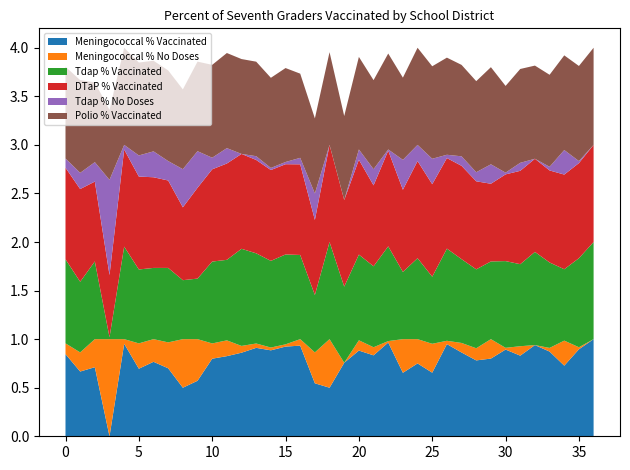

Reading left to right, extract all data points from this chart.

Meningococcal % Vaccinated: Statewide=0.8	A.C.G.C.=0.7	ACADEMIA CESAR CHAVEZ=0.7	ACHIEVE LANGUAGE=0.0	ADA-BORUP WEST=1.0	ADRIAN=0.7	AFSA=0.8	AGAMIM CLASSICAL=0.7	AIM ACADEMY=0.5	AITKIN=0.6	ALBANY=0.8	ALBERT LEA=0.8	ALDEN=0.9	ALEXANDRIA=0.9	ANNANDALE=0.9	ANOKA-HENNEPIN=0.9	ARCADIA=0.9	ART AND SCIENCE=0.5	ASHBY=0.5	ASPEN ACADEMY=0.8	Athlos Leadership=0.9	AURORA WAASAKONE=0.8	AUSTIN=1.0	AVALON SCHOOL=0.7	BADGER=0.8	BAGLEY=0.7	BARNESVILLE=0.9	BARNUM=0.9	BATTLE LAKE=0.8	BDOTE LEARNING=0.8	BEACON ACADEMY=0.9	BECKER=0.8	BELGRADE-BROOTEN=0.9	BELLE PLAINE=0.9	BEMIDJI=0.7	BENSON=0.9	BENTON STEARNS=1.0
Meningococcal % No Doses: Statewide=0.1	A.C.G.C.=0.2	ACADEMIA CESAR CHAVEZ=0.3	ACHIEVE LANGUAGE=1.0	ADA-BORUP WEST=0.0	ADRIAN=0.3	AFSA=0.2	AGAMIM CLASSICAL=0.3	AIM ACADEMY=0.5	AITKIN=0.4	ALBANY=0.2	ALBERT LEA=0.2	ALDEN=0.1	ALEXANDRIA=0.0	ANNANDALE=0.0	ANOKA-HENNEPIN=0.0	ARCADIA=0.1	ART AND SCIENCE=0.3	ASHBY=0.5	ASPEN ACADEMY=0.0	Athlos Leadership=0.1	AURORA WAASAKONE=0.1	AUSTIN=0.0	AVALON SCHOOL=0.3	BADGER=0.2	BAGLEY=0.3	BARNESVILLE=0.0	BARNUM=0.1	BATTLE LAKE=0.1	BDOTE LEARNING=0.2	BEACON ACADEMY=0.0	BECKER=0.1	BELGRADE-BROOTEN=0.0	BELLE PLAINE=0.0	BEMIDJI=0.3	BENSON=0.0	BENTON STEARNS=0.0
Tdap % Vaccinated: Statewide=0.9	A.C.G.C.=0.7	ACADEMIA CESAR CHAVEZ=0.8	ACHIEVE LANGUAGE=0.0	ADA-BORUP WEST=1.0	ADRIAN=0.8	AFSA=0.7	AGAMIM CLASSICAL=0.8	AIM ACADEMY=0.6	AITKIN=0.6	ALBANY=0.8	ALBERT LEA=0.8	ALDEN=1.0	ALEXANDRIA=0.9	ANNANDALE=0.9	ANOKA-HENNEPIN=0.9	ARCADIA=0.9	ART AND SCIENCE=0.6	ASHBY=1.0	ASPEN ACADEMY=0.8	Athlos Leadership=0.9	AURORA WAASAKONE=0.8	AUSTIN=1.0	AVALON SCHOOL=0.7	BADGER=0.8	BAGLEY=0.7	BARNESVILLE=0.9	BARNUM=0.9	BATTLE LAKE=0.8	BDOTE LEARNING=0.8	BEACON ACADEMY=0.9	BECKER=0.8	BELGRADE-BROOTEN=1.0	BELLE PLAINE=0.9	BEMIDJI=0.7	BENSON=0.9	BENTON STEARNS=1.0
DTaP % Vaccinated: Statewide=0.9	A.C.G.C.=1.0	ACADEMIA CESAR CHAVEZ=0.8	ACHIEVE LANGUAGE=0.6	ADA-BORUP WEST=1.0	ADRIAN=1.0	AFSA=0.9	AGAMIM CLASSICAL=0.9	AIM ACADEMY=0.8	AITKIN=0.9	ALBANY=0.9	ALBERT LEA=1.0	ALDEN=1.0	ALEXANDRIA=1.0	ANNANDALE=0.9	ANOKA-HENNEPIN=0.9	ARCADIA=0.9	ART AND SCIENCE=0.8	ASHBY=1.0	ASPEN ACADEMY=0.9	Athlos Leadership=1.0	AURORA WAASAKONE=0.8	AUSTIN=1.0	AVALON SCHOOL=0.8	BADGER=1.0	BAGLEY=1.0	BARNESVILLE=0.9	BARNUM=1.0	BATTLE LAKE=0.9	BDOTE LEARNING=0.8	BEACON ACADEMY=0.9	BECKER=1.0	BELGRADE-BROOTEN=1.0	BELLE PLAINE=0.9	BEMIDJI=1.0	BENSON=1.0	BENTON STEARNS=1.0
Tdap % No Doses: Statewide=0.1	A.C.G.C.=0.2	ACADEMIA CESAR CHAVEZ=0.2	ACHIEVE LANGUAGE=1.0	ADA-BORUP WEST=0.0	ADRIAN=0.2	AFSA=0.3	AGAMIM CLASSICAL=0.2	AIM ACADEMY=0.4	AITKIN=0.4	ALBANY=0.1	ALBERT LEA=0.2	ALDEN=0.0	ALEXANDRIA=0.0	ANNANDALE=0.0	ANOKA-HENNEPIN=0.0	ARCADIA=0.1	ART AND SCIENCE=0.3	ASHBY=0.0	ASPEN ACADEMY=0.0	Athlos Leadership=0.1	AURORA WAASAKONE=0.2	AUSTIN=0.0	AVALON SCHOOL=0.3	BADGER=0.2	BAGLEY=0.3	BARNESVILLE=0.0	BARNUM=0.1	BATTLE LAKE=0.1	BDOTE LEARNING=0.2	BEACON ACADEMY=0.0	BECKER=0.1	BELGRADE-BROOTEN=0.0	BELLE PLAINE=0.0	BEMIDJI=0.3	BENSON=0.0	BENTON STEARNS=0.0
Polio % Vaccinated: Statewide=0.9	A.C.G.C.=1.0	ACADEMIA CESAR CHAVEZ=0.8	ACHIEVE LANGUAGE=0.7	ADA-BORUP WEST=1.0	ADRIAN=1.0	AFSA=0.9	AGAMIM CLASSICAL=0.9	AIM ACADEMY=0.8	AITKIN=0.9	ALBANY=1.0	ALBERT LEA=1.0	ALDEN=1.0	ALEXANDRIA=1.0	ANNANDALE=0.9	ANOKA-HENNEPIN=1.0	ARCADIA=0.9	ART AND SCIENCE=0.8	ASHBY=1.0	ASPEN ACADEMY=0.9	Athlos Leadership=1.0	AURORA WAASAKONE=0.9	AUSTIN=1.0	AVALON SCHOOL=0.8	BADGER=1.0	BAGLEY=1.0	BARNESVILLE=1.0	BARNUM=0.9	BATTLE LAKE=0.9	BDOTE LEARNING=1.0	BEACON ACADEMY=0.9	BECKER=1.0	BELGRADE-BROOTEN=1.0	BELLE PLAINE=0.9	BEMIDJI=1.0	BENSON=1.0	BENTON STEARNS=1.0